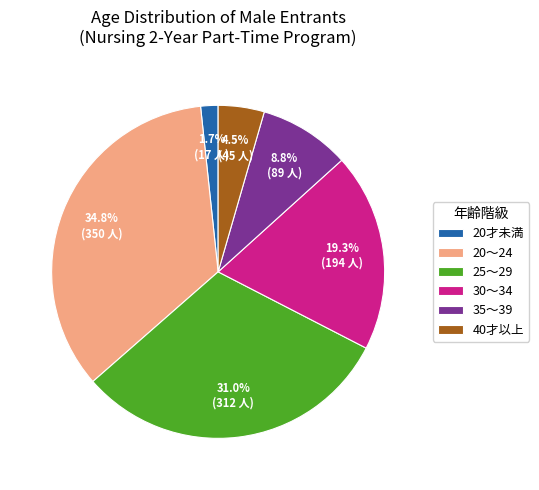

Which slice is the smallest?

20才未満